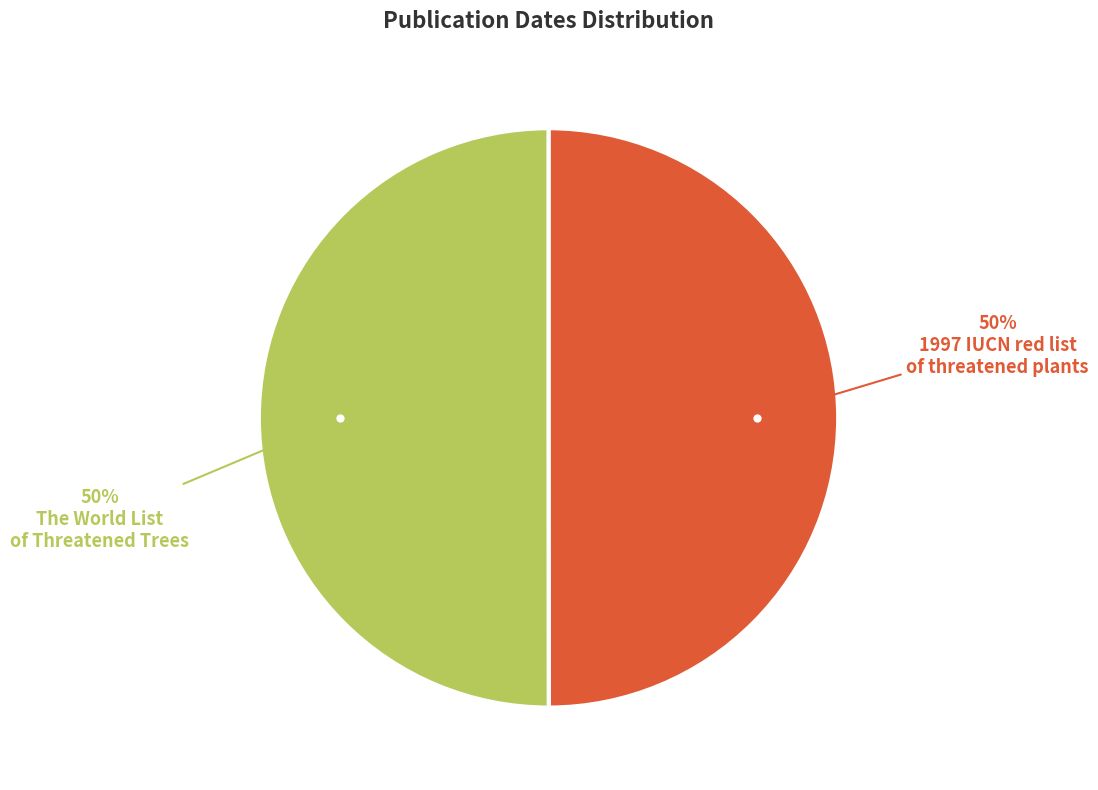

To the nearest percent, what is the average slice percentage?

50%